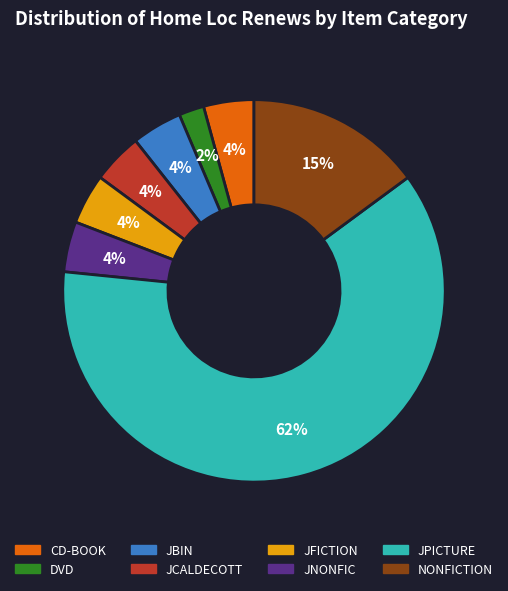

Count the number of slices in the pie.

8